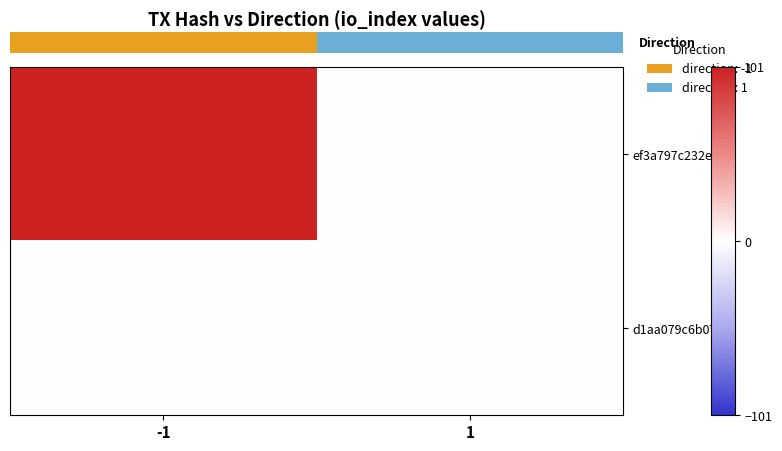

Which series changed the most between -1 and 1?

row_0